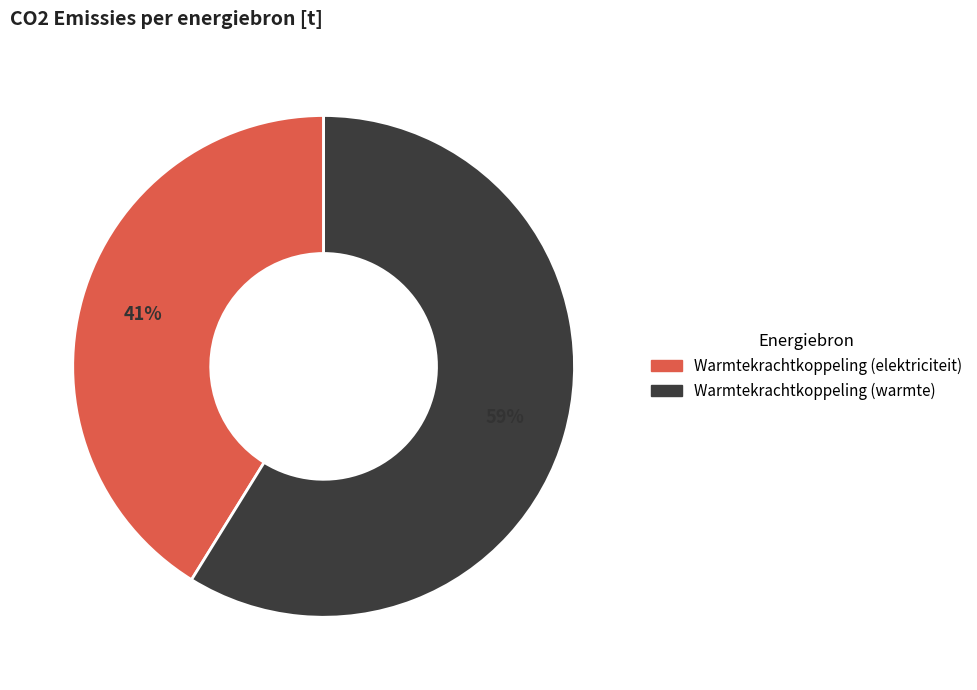

To the nearest percent, what is the average slice percentage?

50%